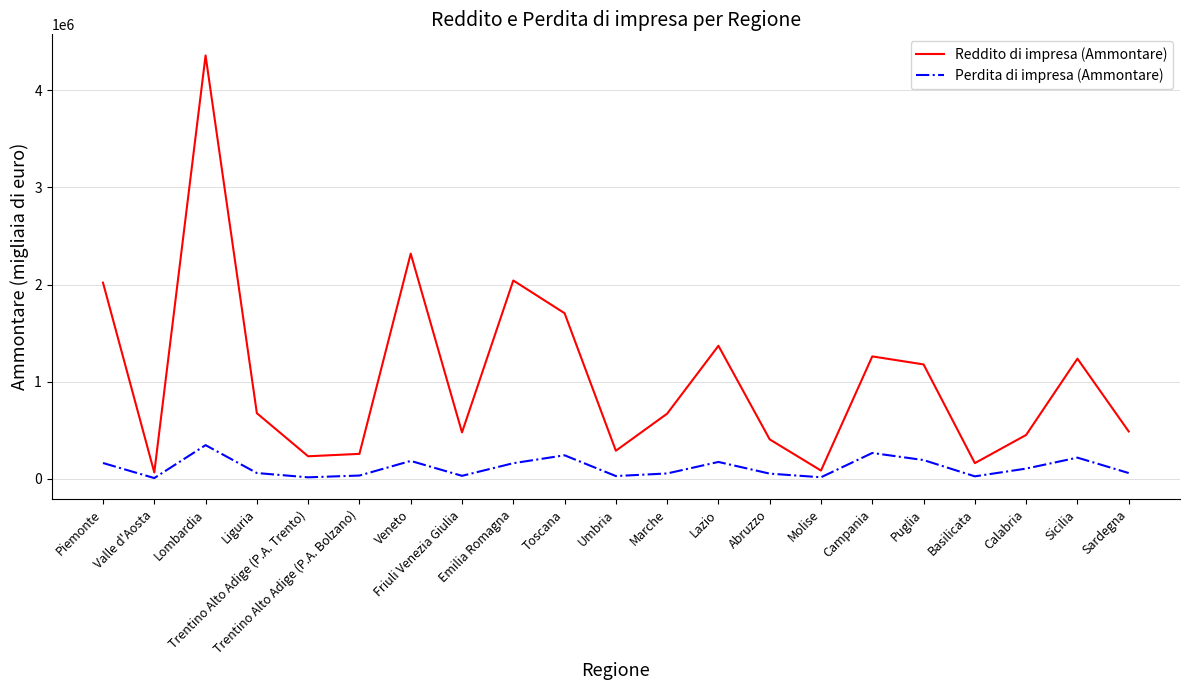

Between Emilia Romagna and Campania, which series saw the biggest shift?

Reddito di impresa (Ammontare)